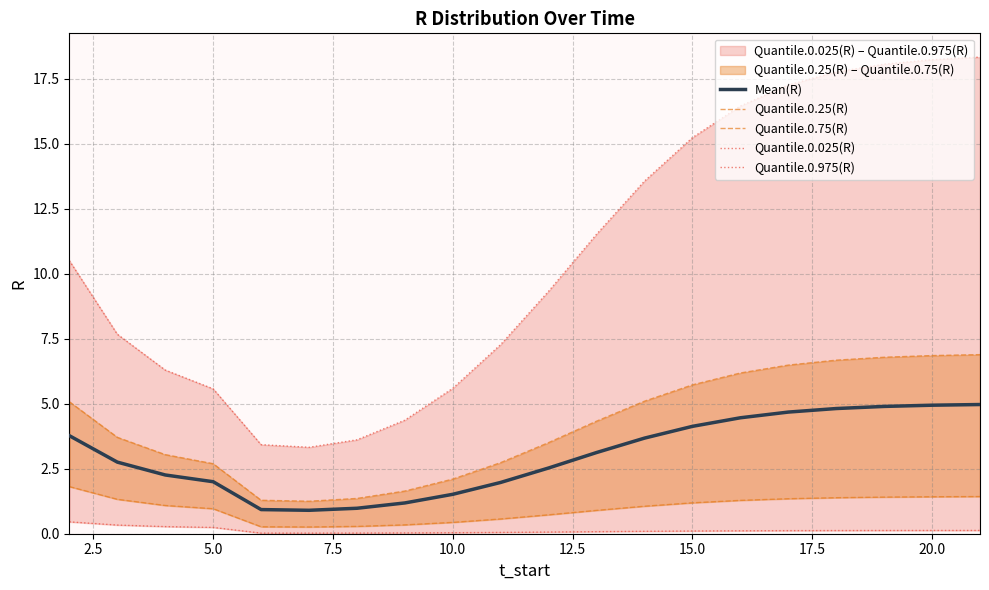

Is this an area chart (filled region under the line)?

No